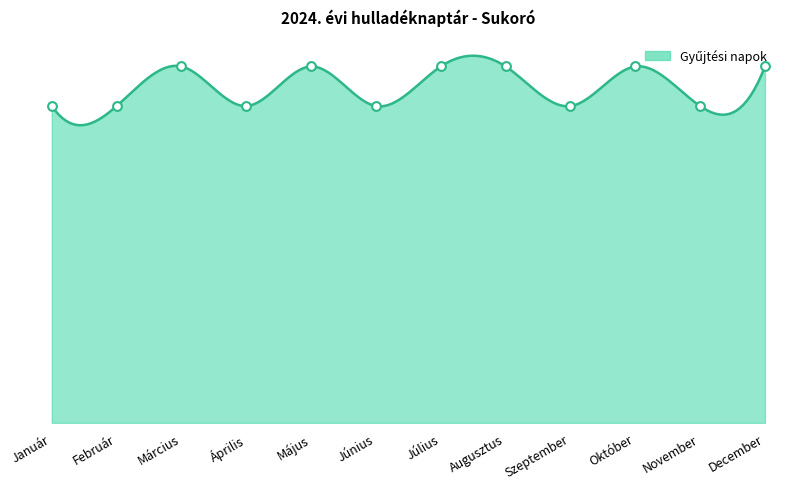

Approximately how many times larger is the value at December compared to Június?

1.1